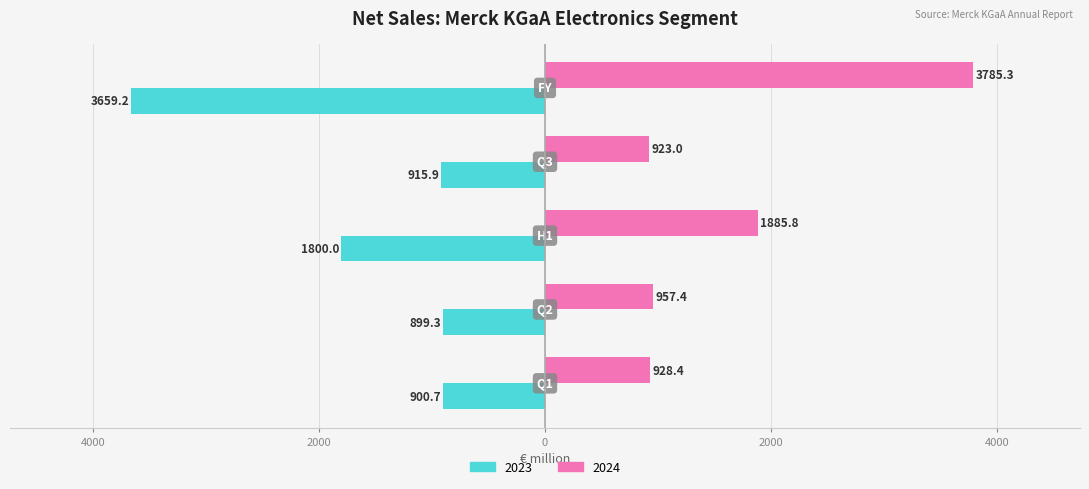

What are all the series names shown in the legend?

2023, 2024